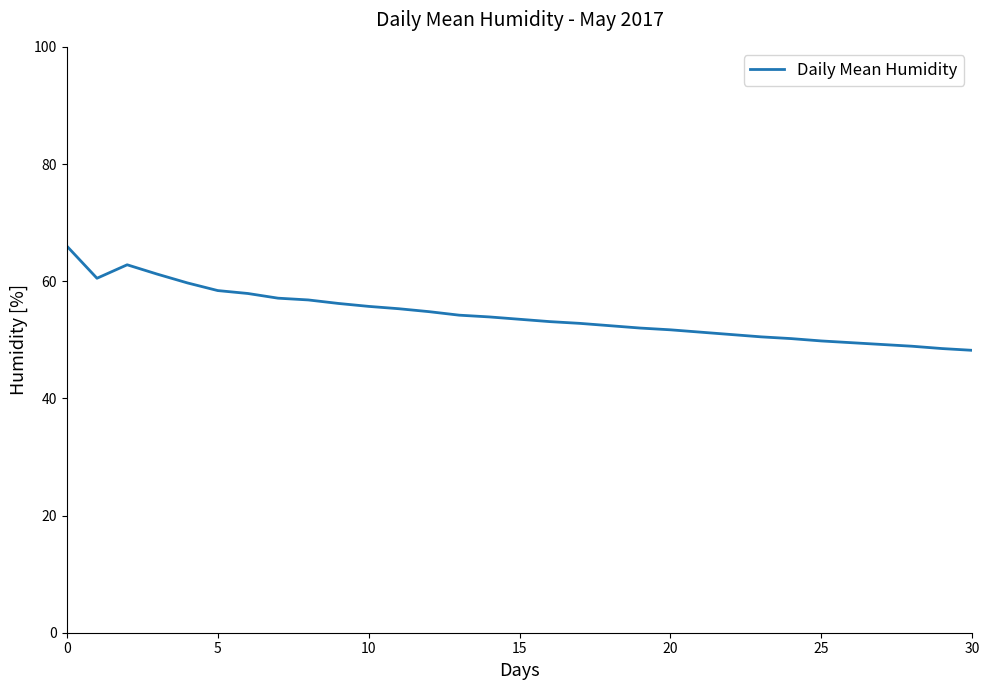

What is the difference between the maximum and minimum values?

17.8